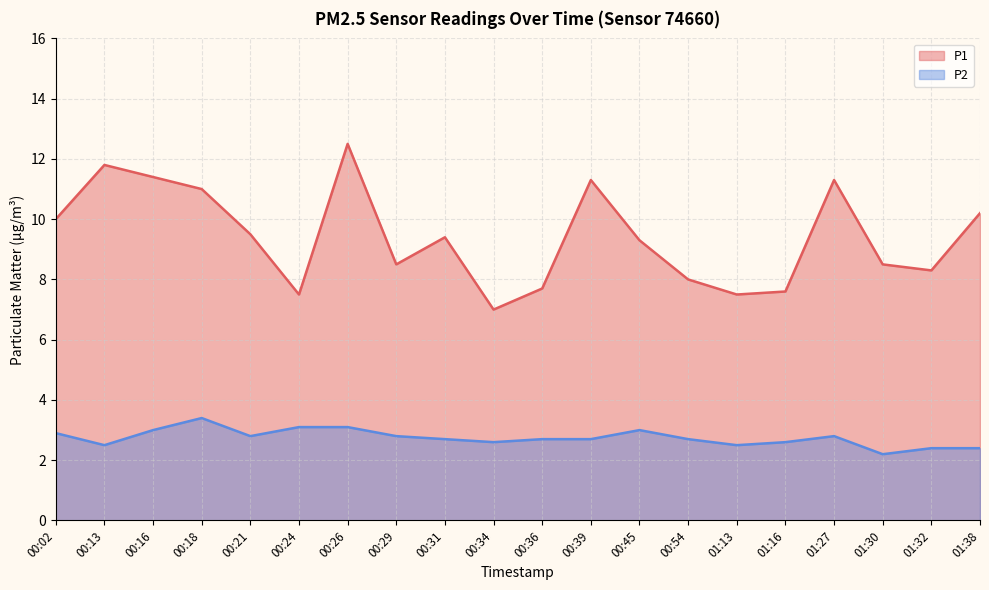

List the series in order of their overall mean, lowest first.

P2, P1